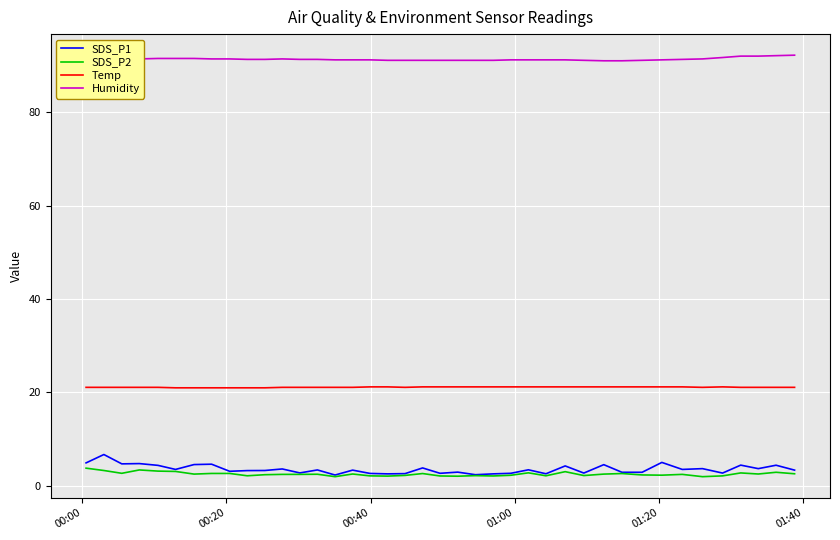

Which series has the largest total across all categories?

Humidity